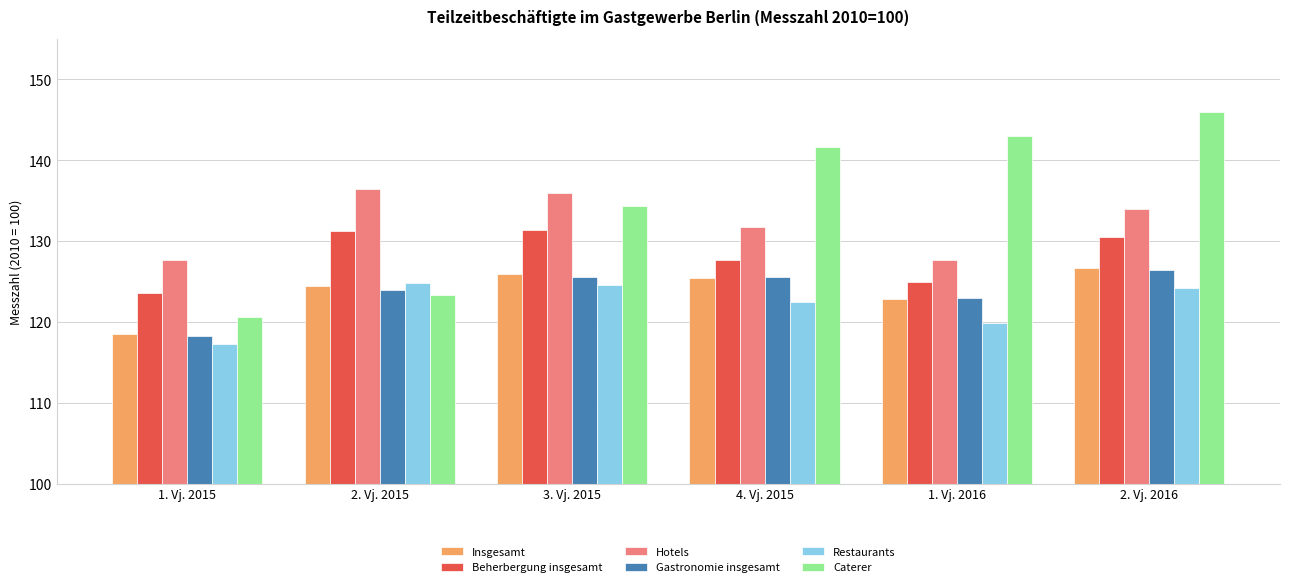

What is the average value of the Beherbergung insgesamt series?

128.2